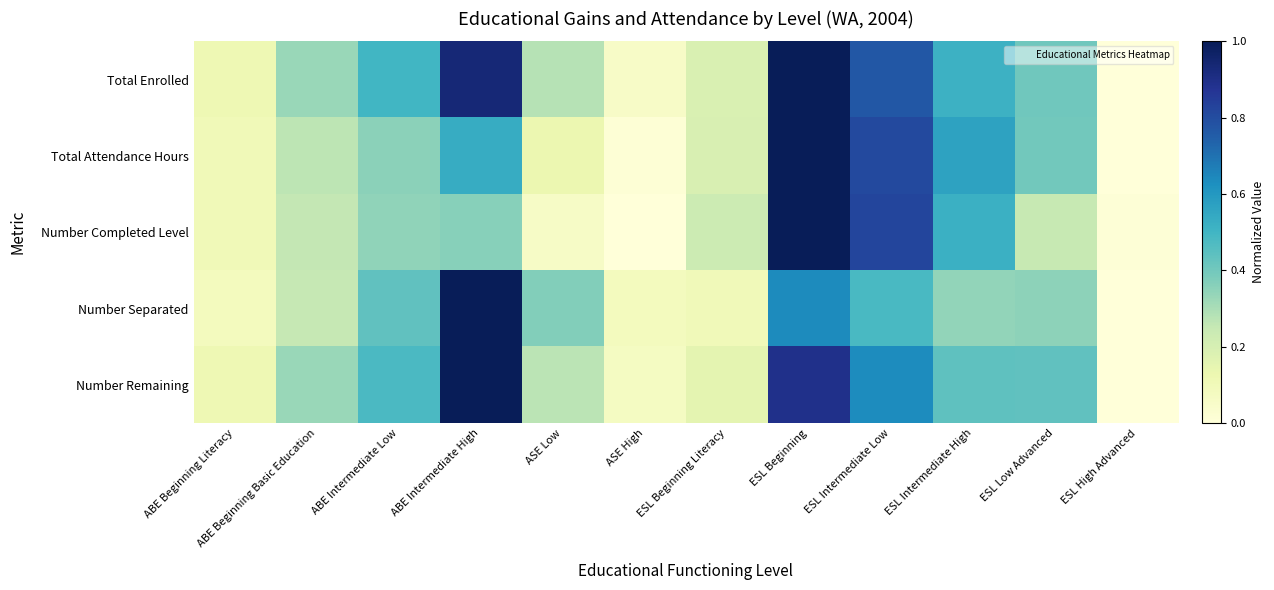

Between ABE Intermediate Low and ESL Intermediate High, which series saw the biggest shift?

Total Attendance Hours